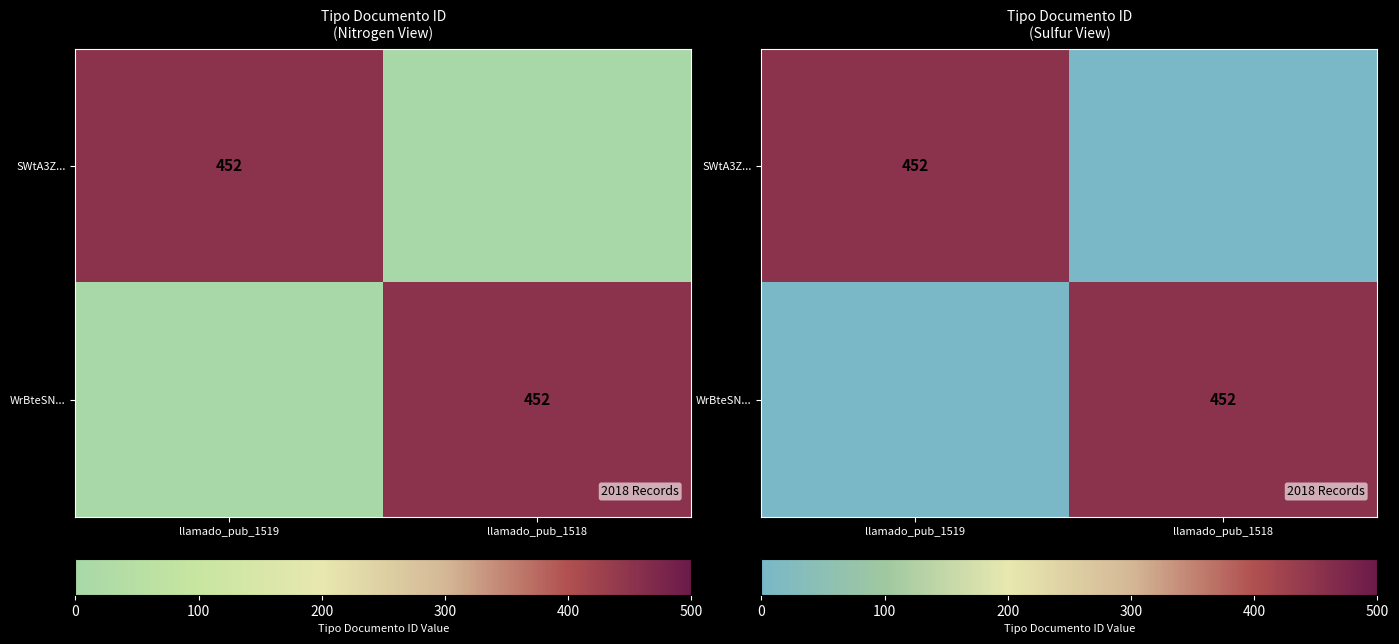

What is the spread (max minus min) of values at llamado_pub_1519?

452